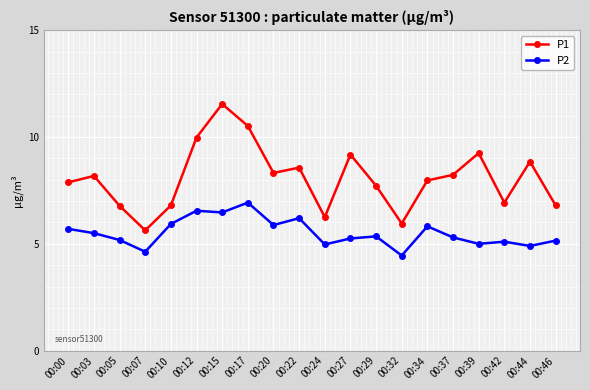

The P2 series shows 4.5 at 00:17. True or false?

False